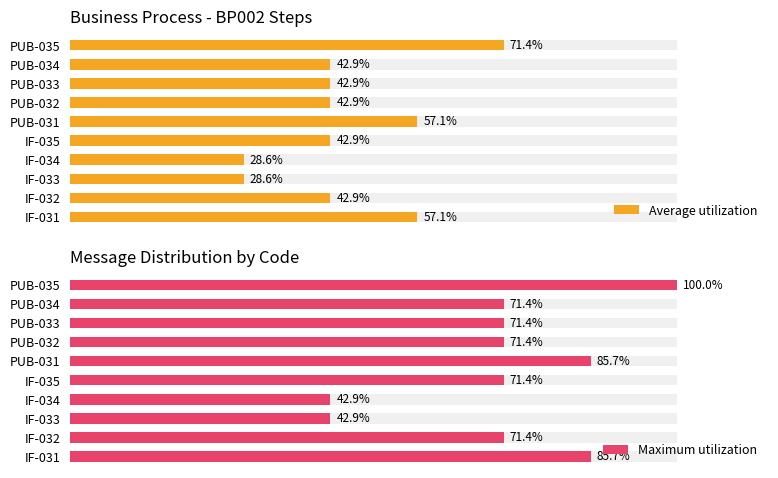

How many data points in Maximum utilization are above 71?

8